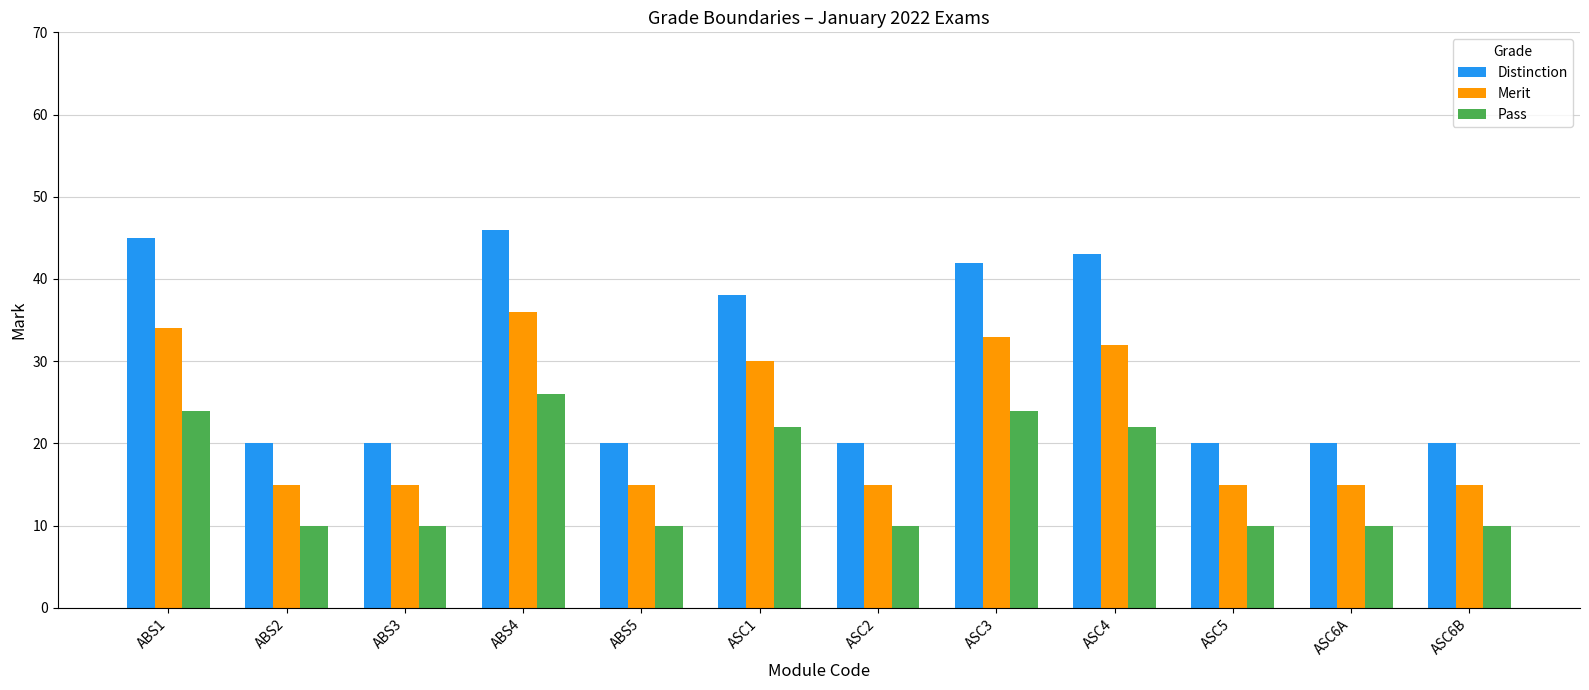

Does the chart contain stacked bars?

No